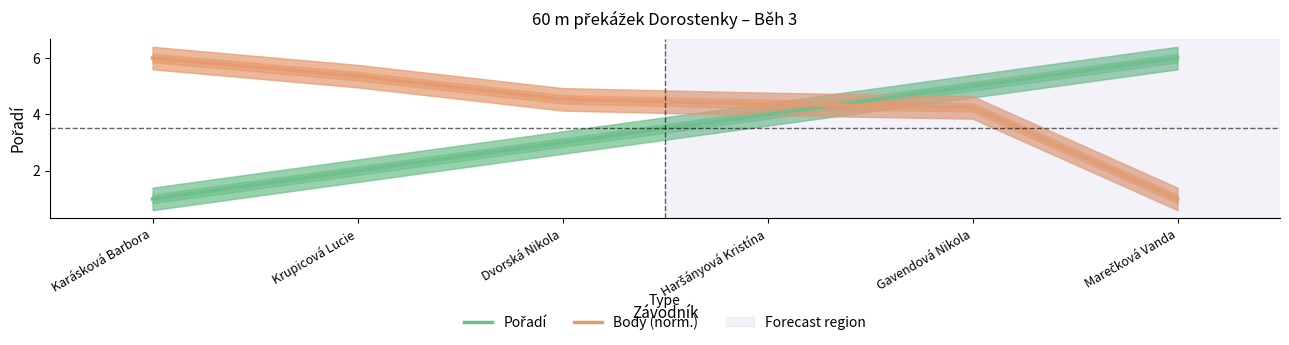

True or false: Body (norm.) has more than 1 interior local peaks.

False